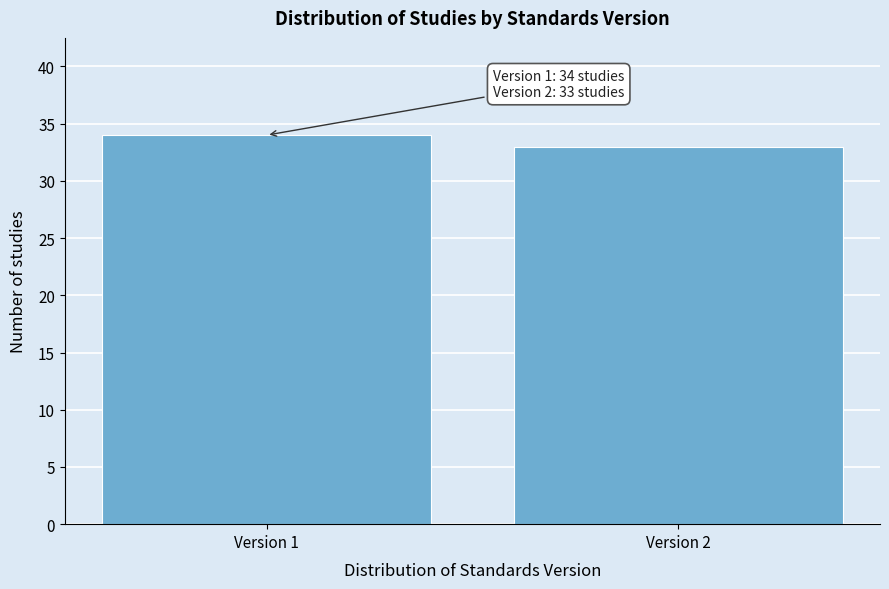

Reading right to left, what are all the values shown in this chart?

33	34